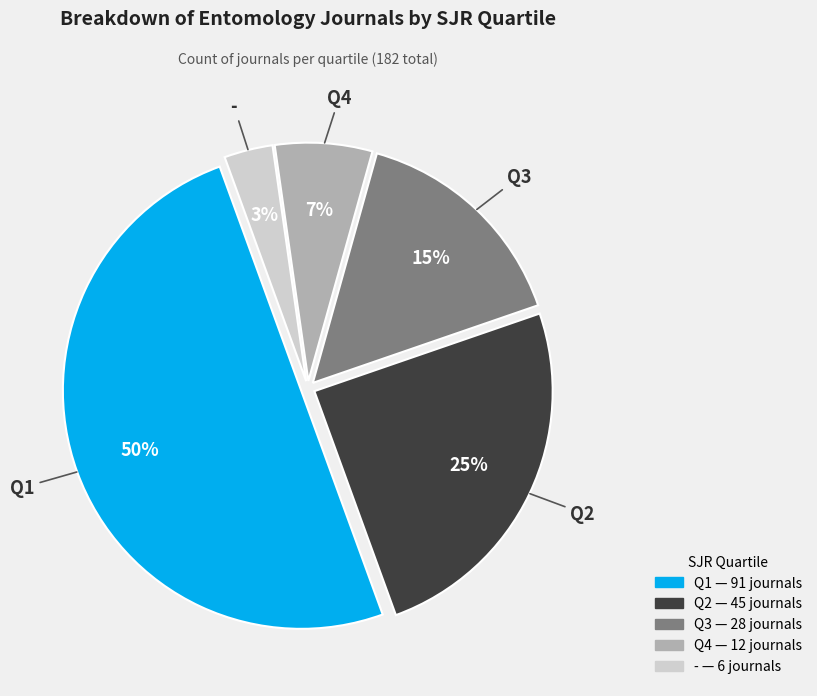

Combined, do Q2 and Q1 account for over 50%?

Yes